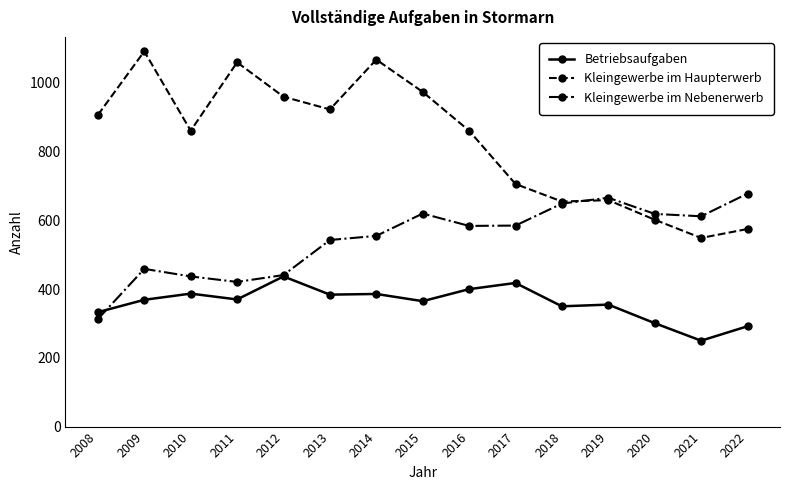

The value of Kleingewerbe im Nebenerwerb at 2015 is 153. True or false?

False